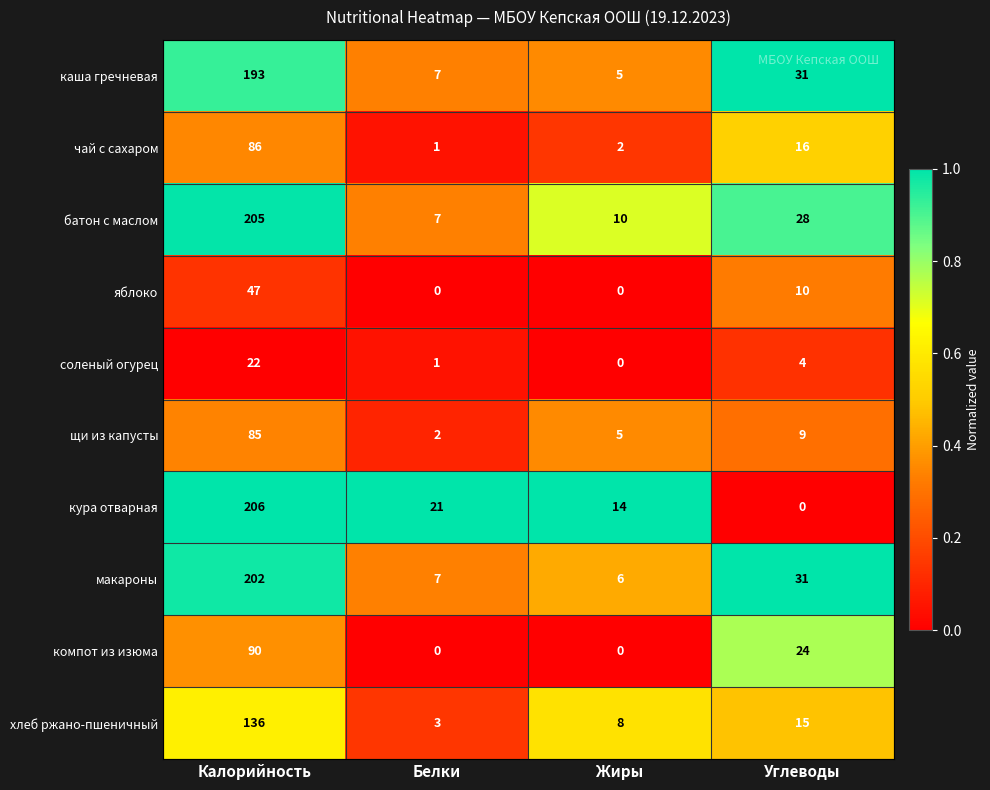

What is the difference between the яблоко values at Жиры and Калорийность?

47